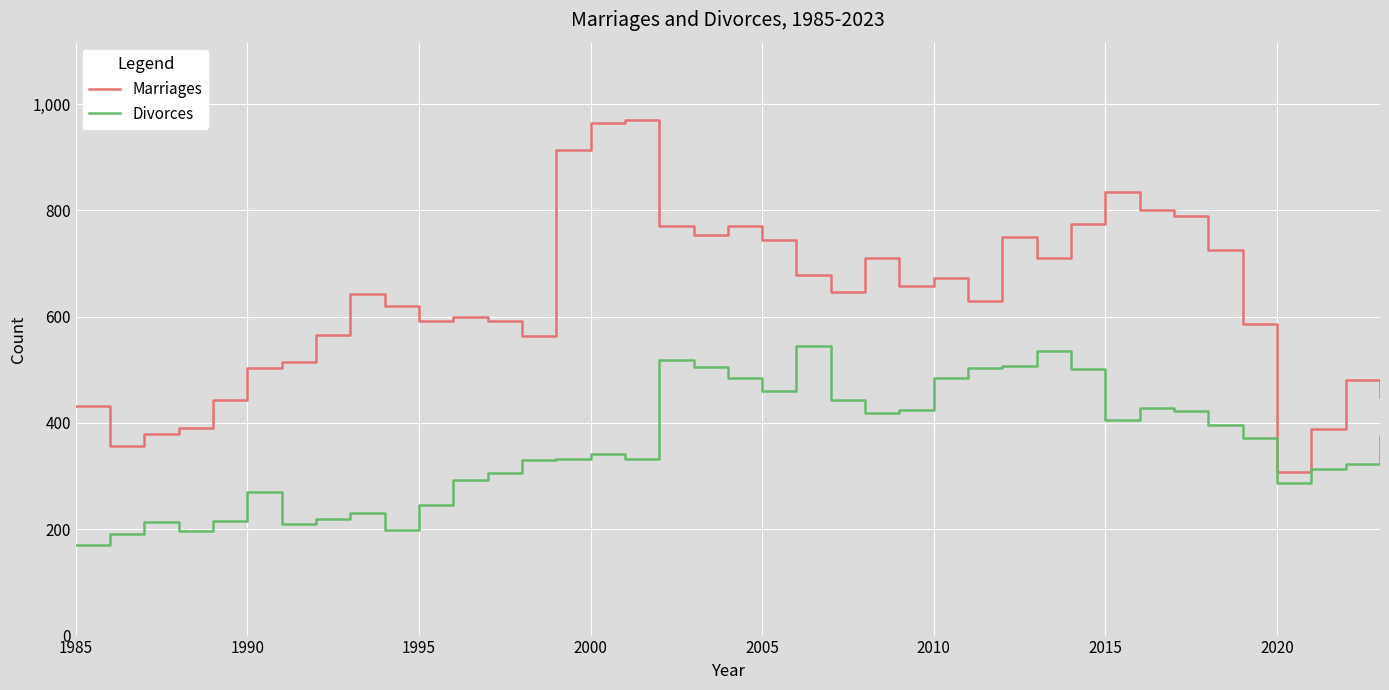

List the series in order of their overall mean, lowest first.

Divorces, Marriages